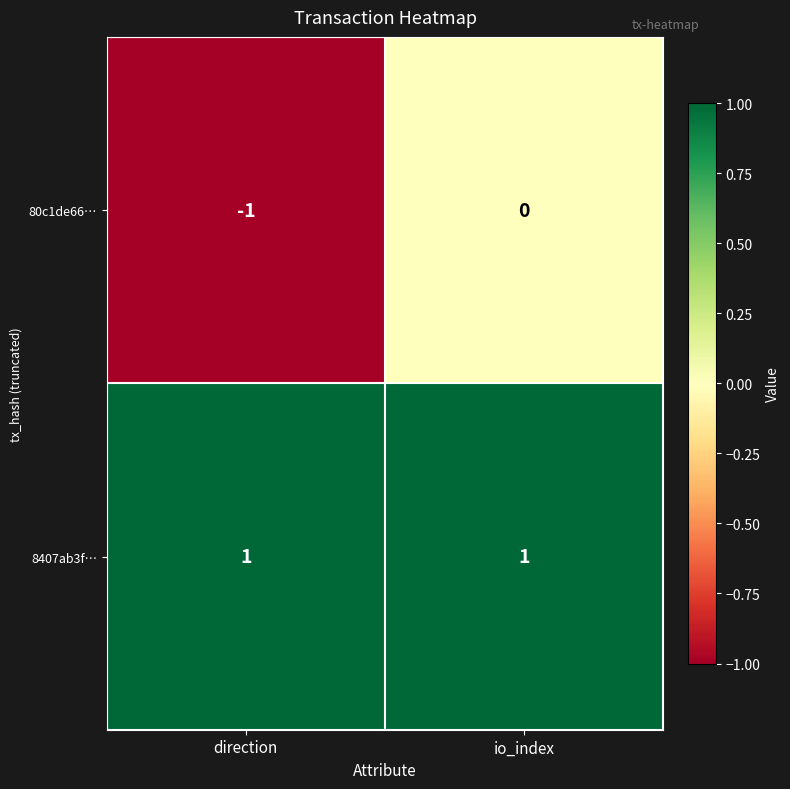

What is the spread (max minus min) of values at io_index?

1